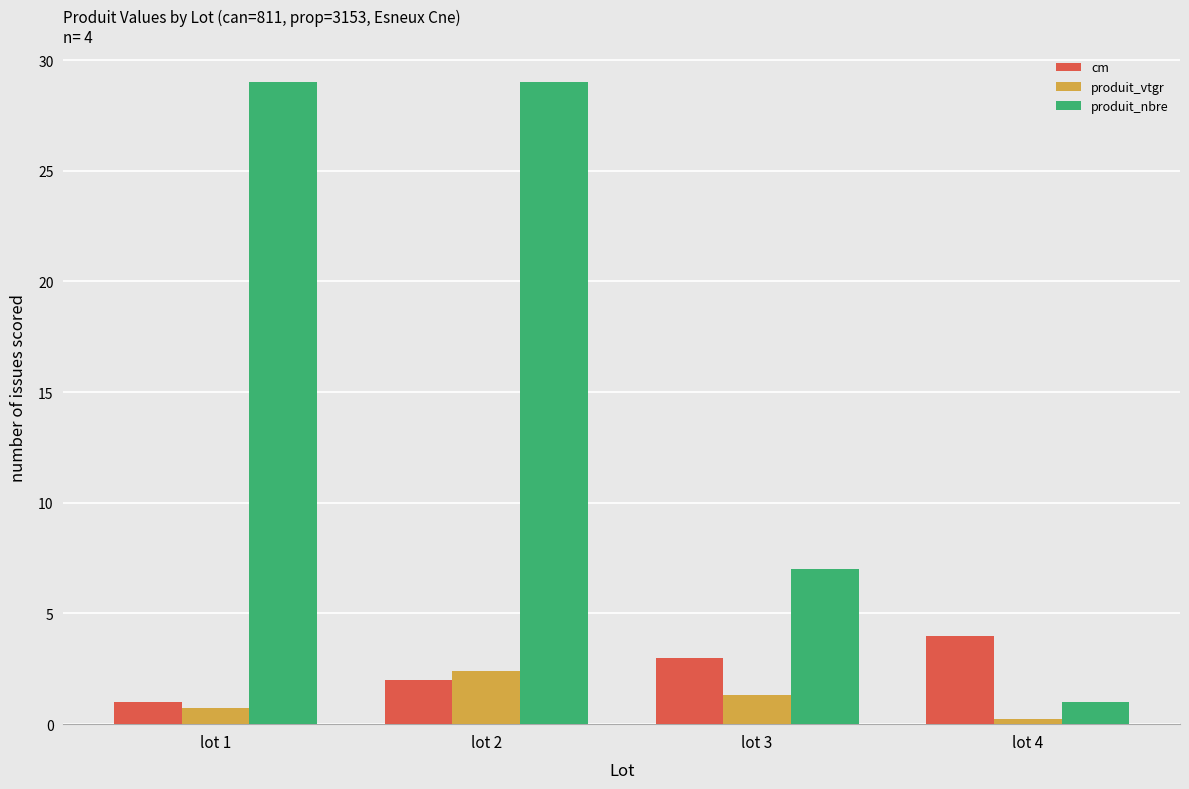

How many groups of bars are there?

4